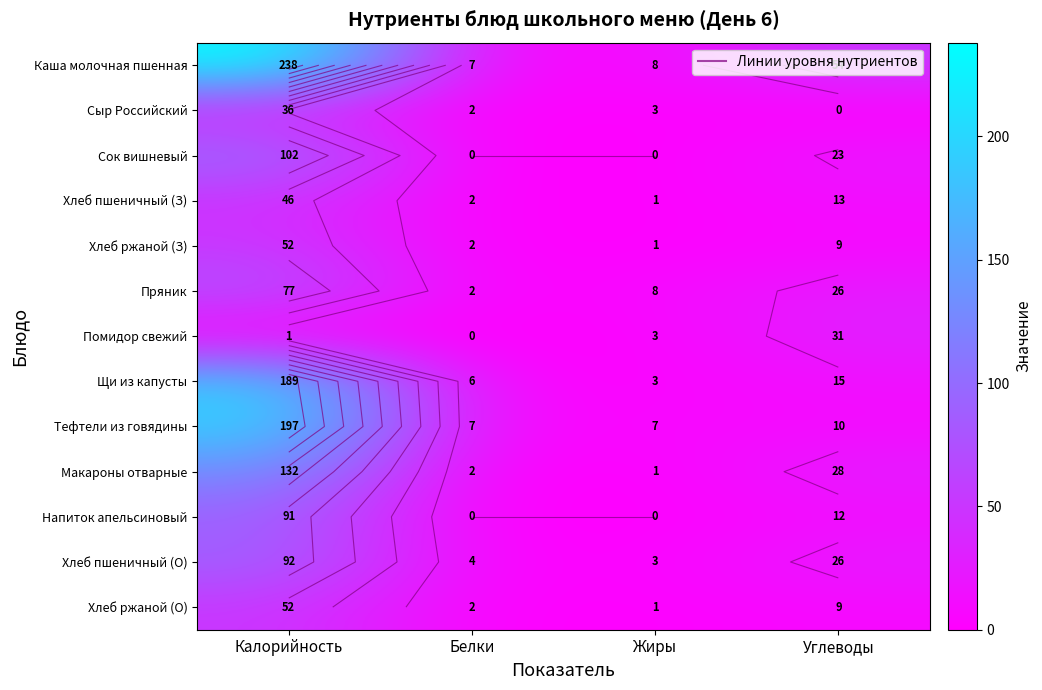

What is the lowest value of the Хлеб пшеничный (З) series?

1